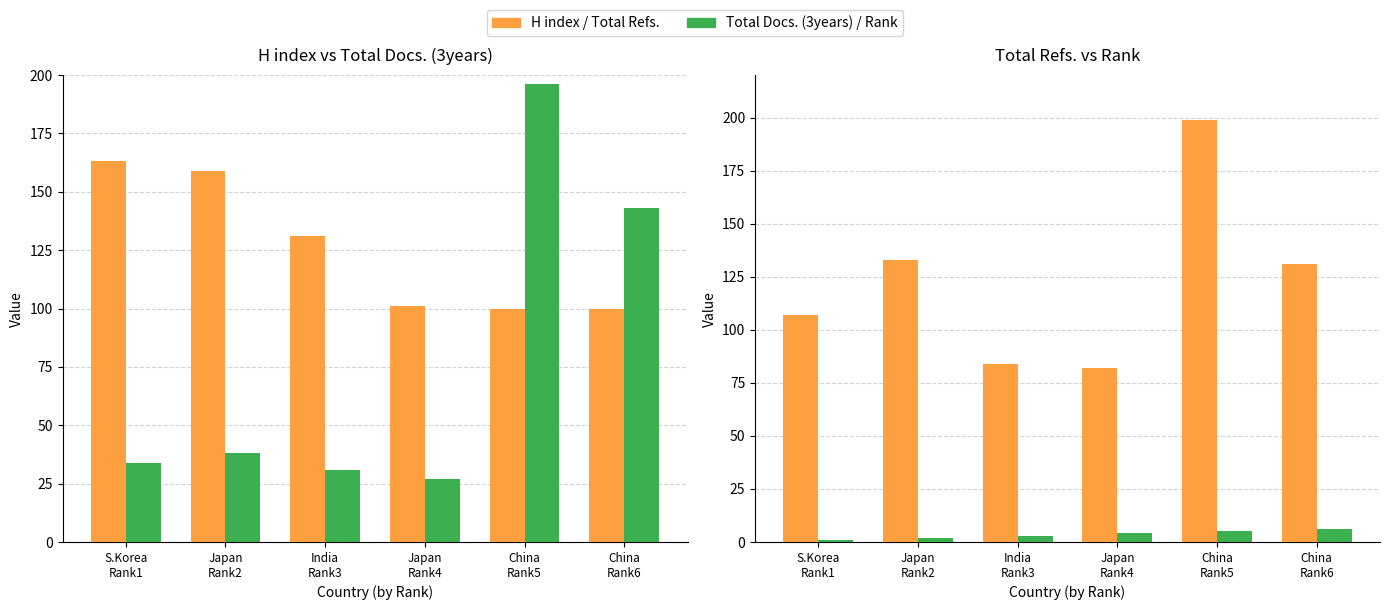

Is it true that Total Refs. equals 199 at China
Rank5?

True